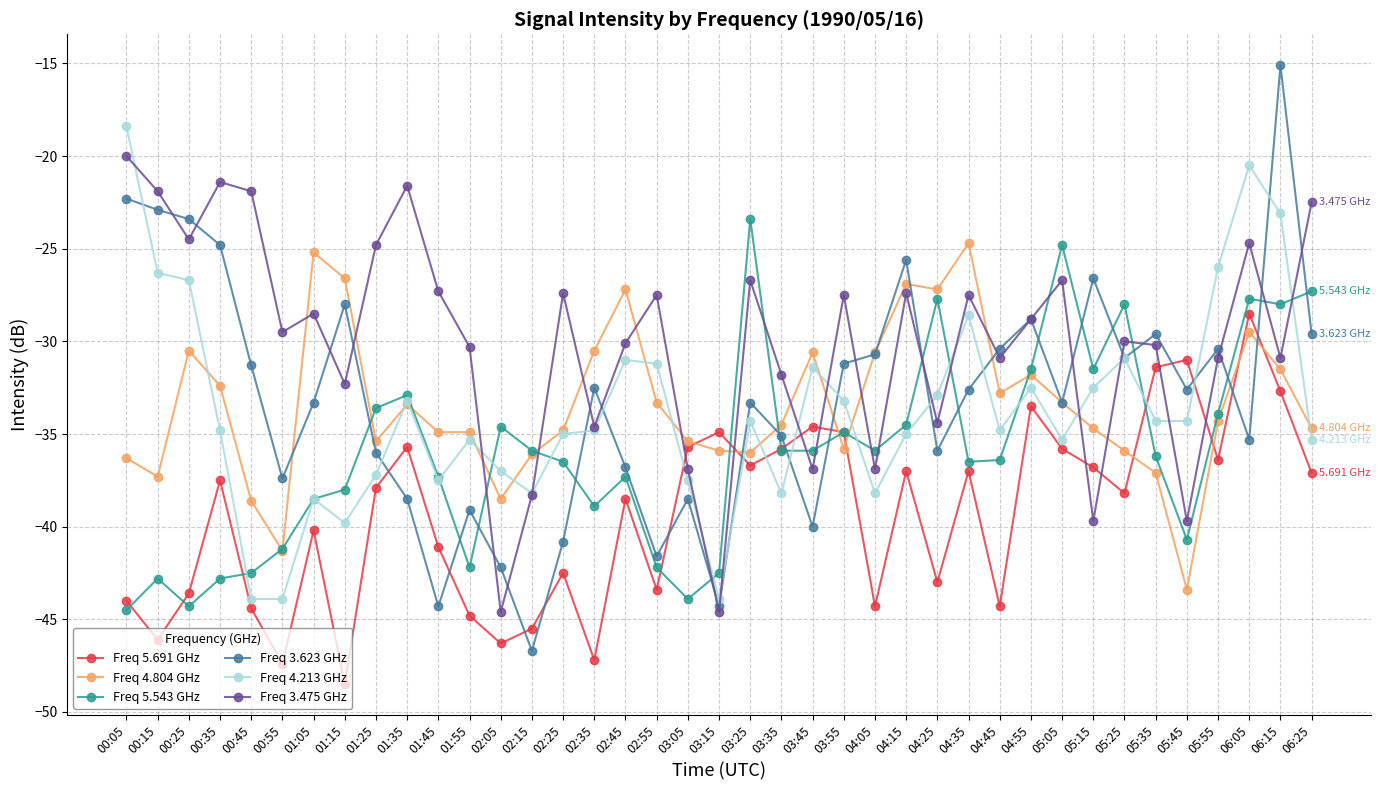

Which category has the highest value across all series?

06:15